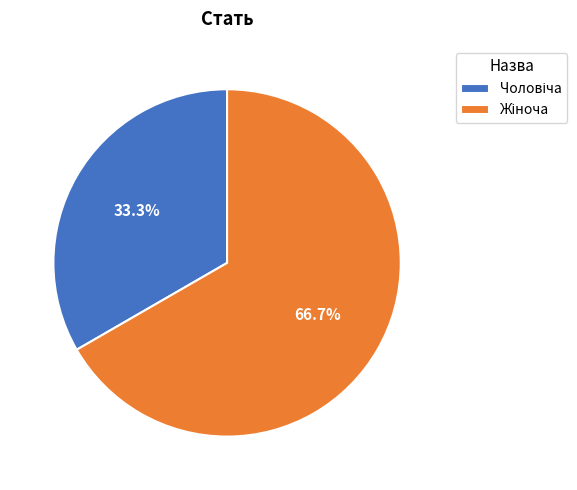

Is there a majority slice in this chart?

Yes